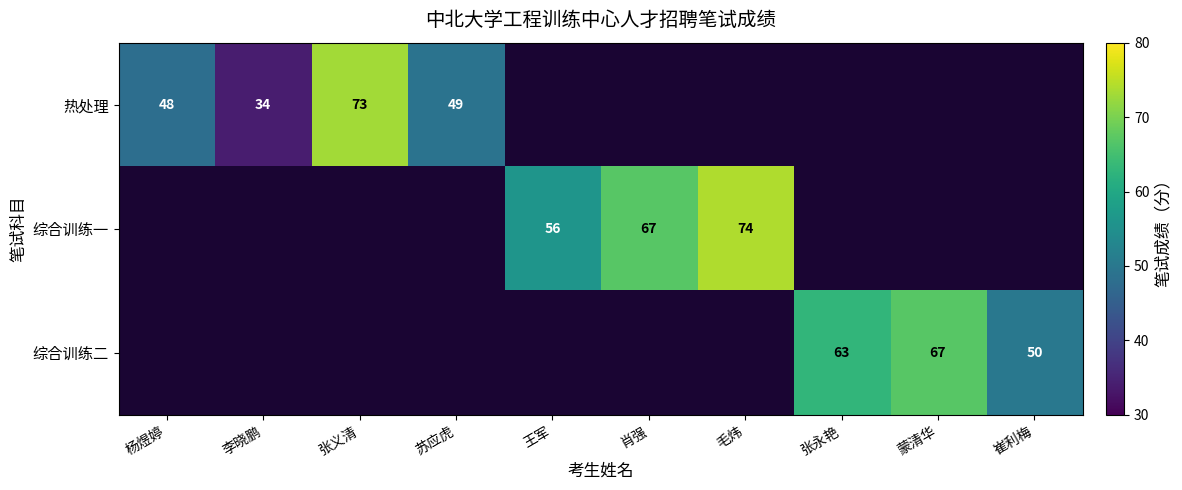

The 热处理 series shows 48 at 杨煜婷. True or false?

True